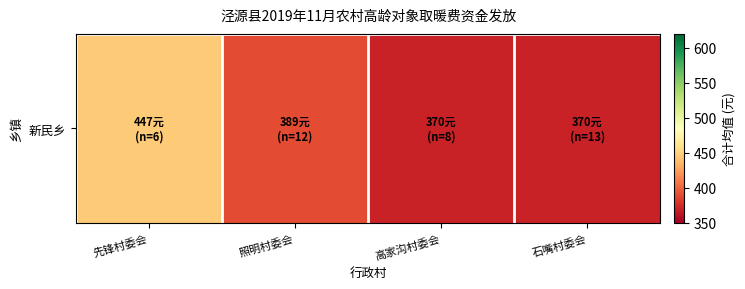

Reading left to right, what are all the values shown in this chart?

446.7	389.2	370.0	370.0